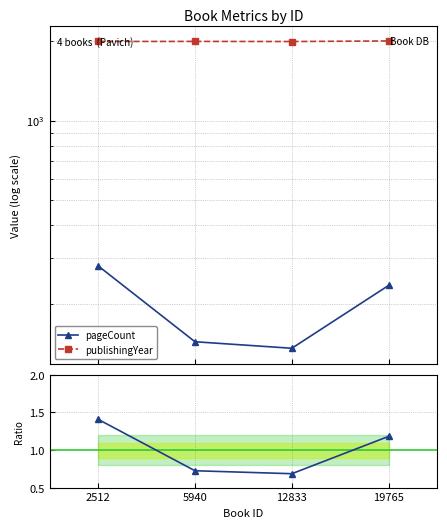

Between 2512 and 19765, which is larger?

2512